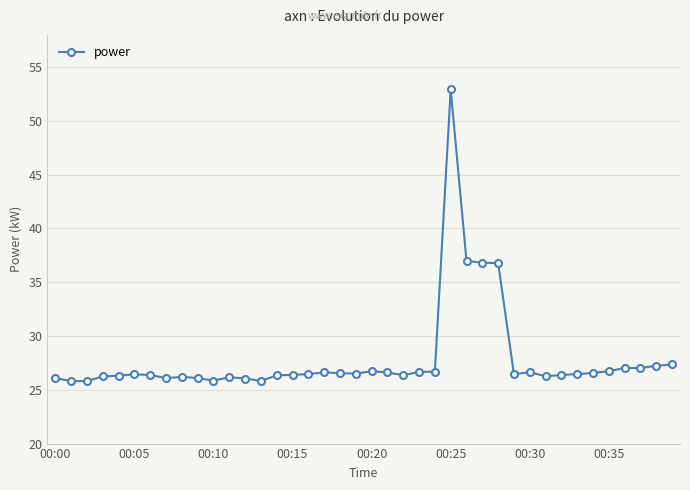

What is the minimum value shown in the chart?

25.8